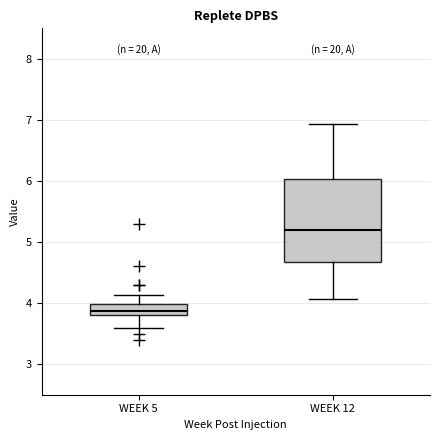

Where does the lower whisker of the box for WEEK 12 end on the y-axis? The values are not printed on the chart, so give them approximately, as read against the axis.

4.1